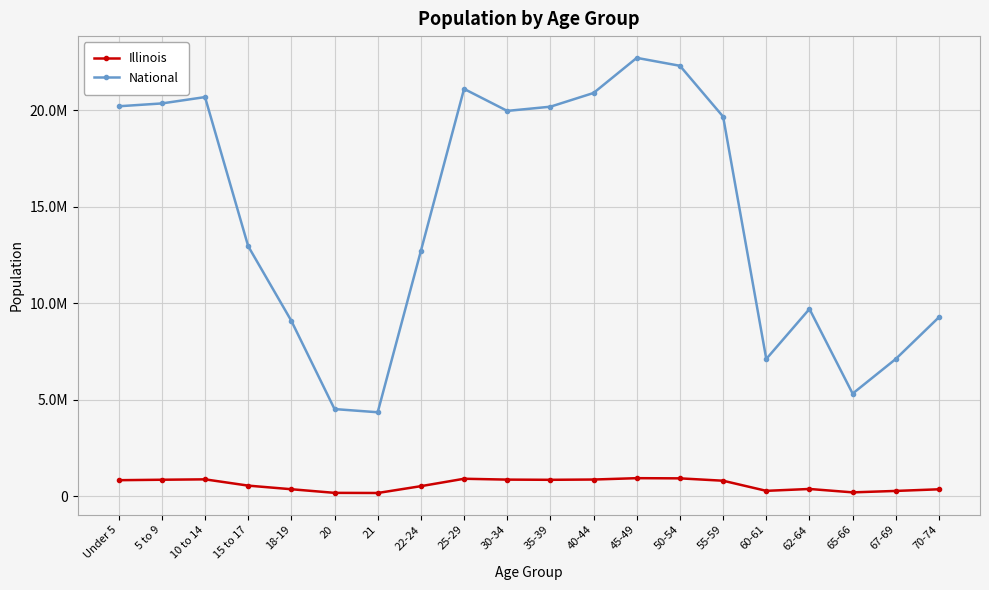

Rank the series by their average value, from lowest to highest.

Illinois, National